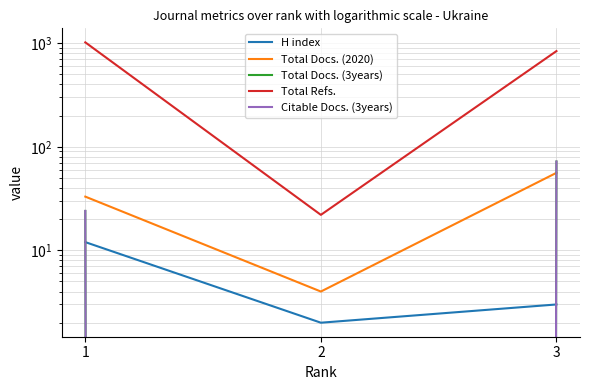

Is it true that Total Refs. equals 417 at 1?

False